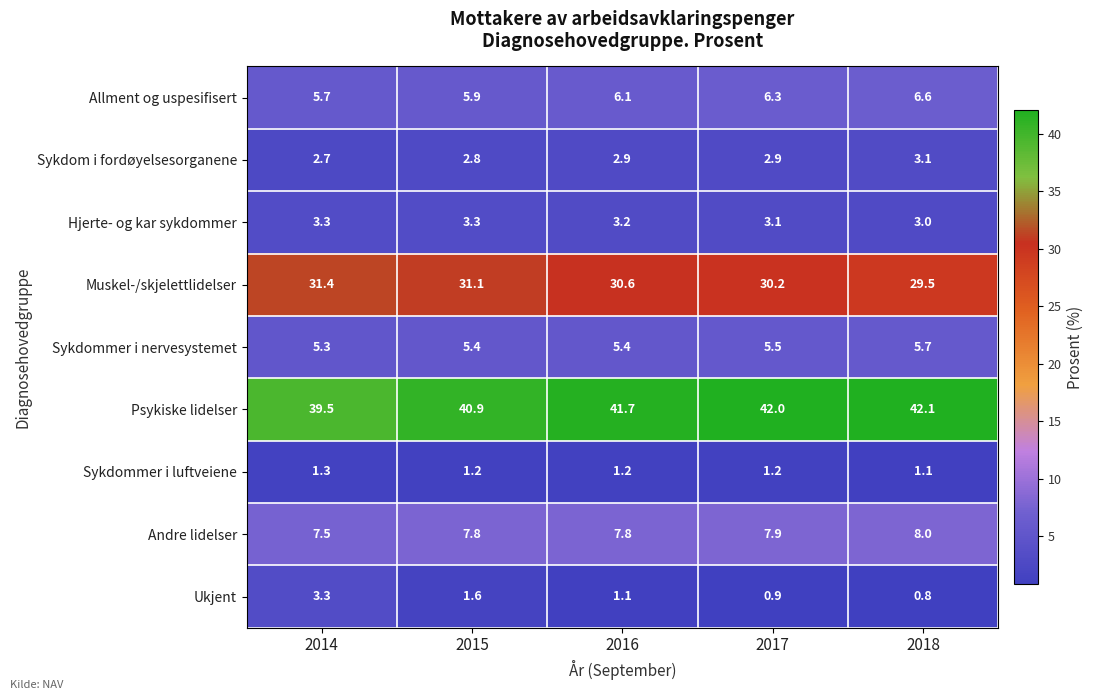

At how many categories does at least one series exceed 36?

5